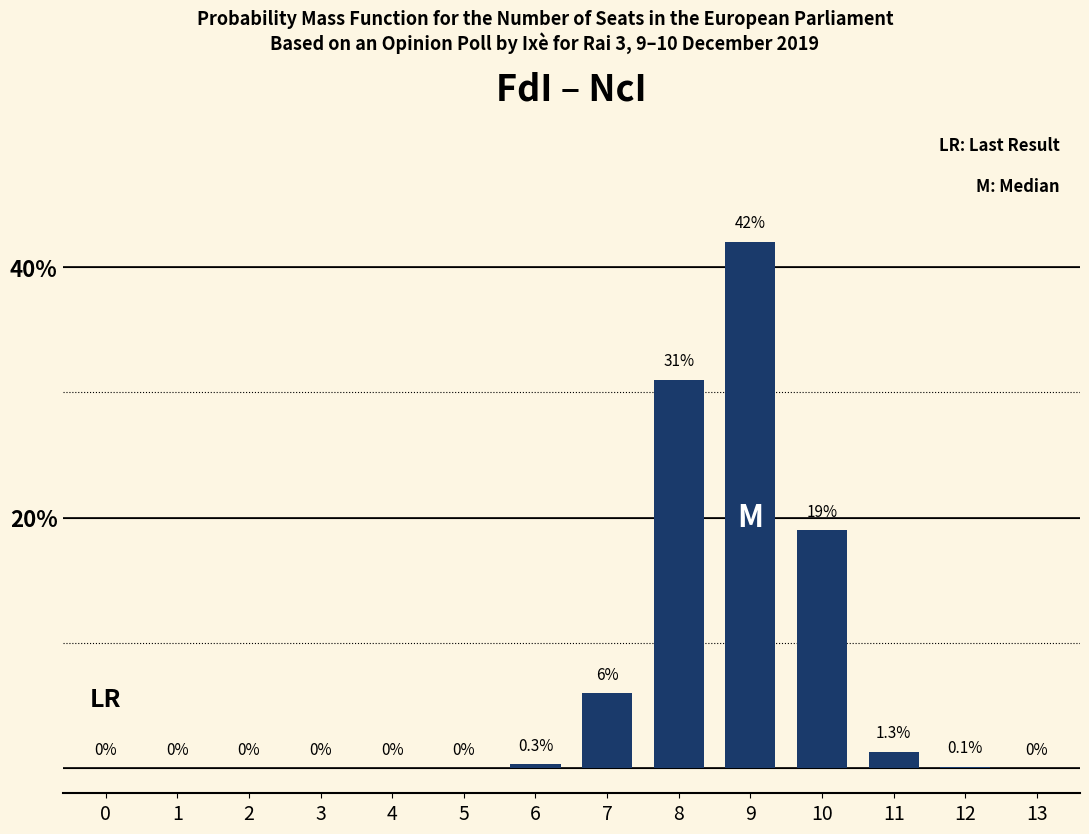

Reading left to right, extract all data points from this chart.

0=0.0	1=0.0	2=0.0	3=0.0	4=0.0	5=0.0	6=0.3	7=6.0	8=31.0	9=42.0	10=19.0	11=1.3	12=0.1	13=0.0